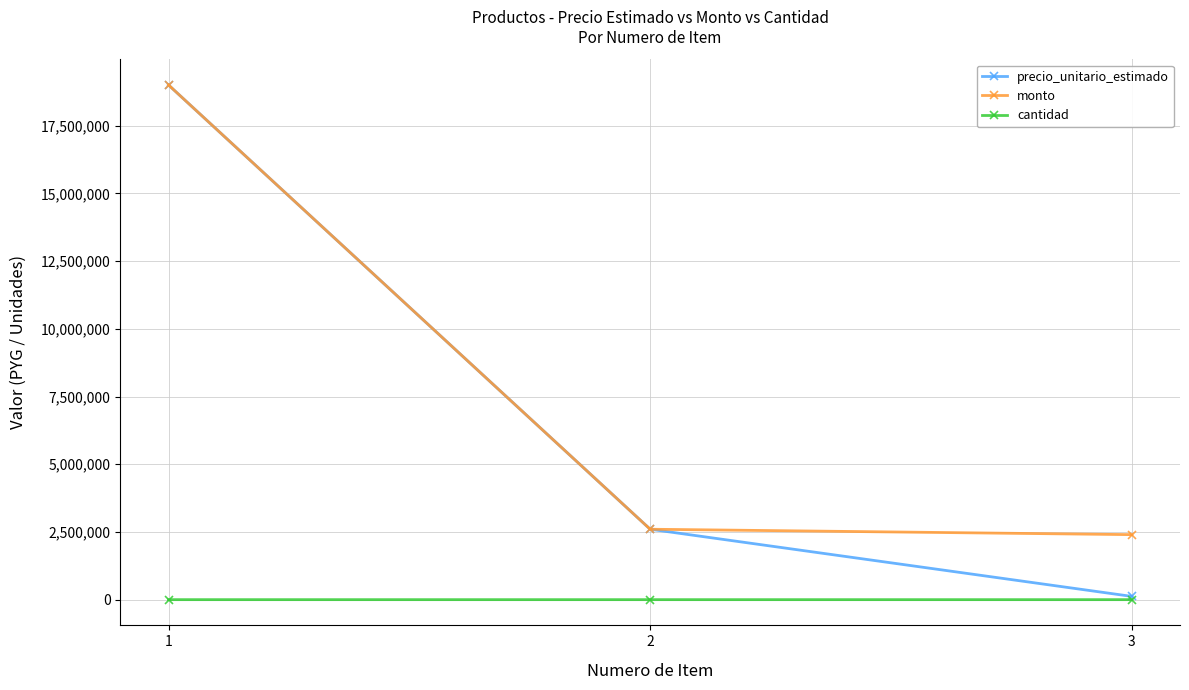

The precio_unitario_estimado series shows 2600000 at 2. True or false?

True